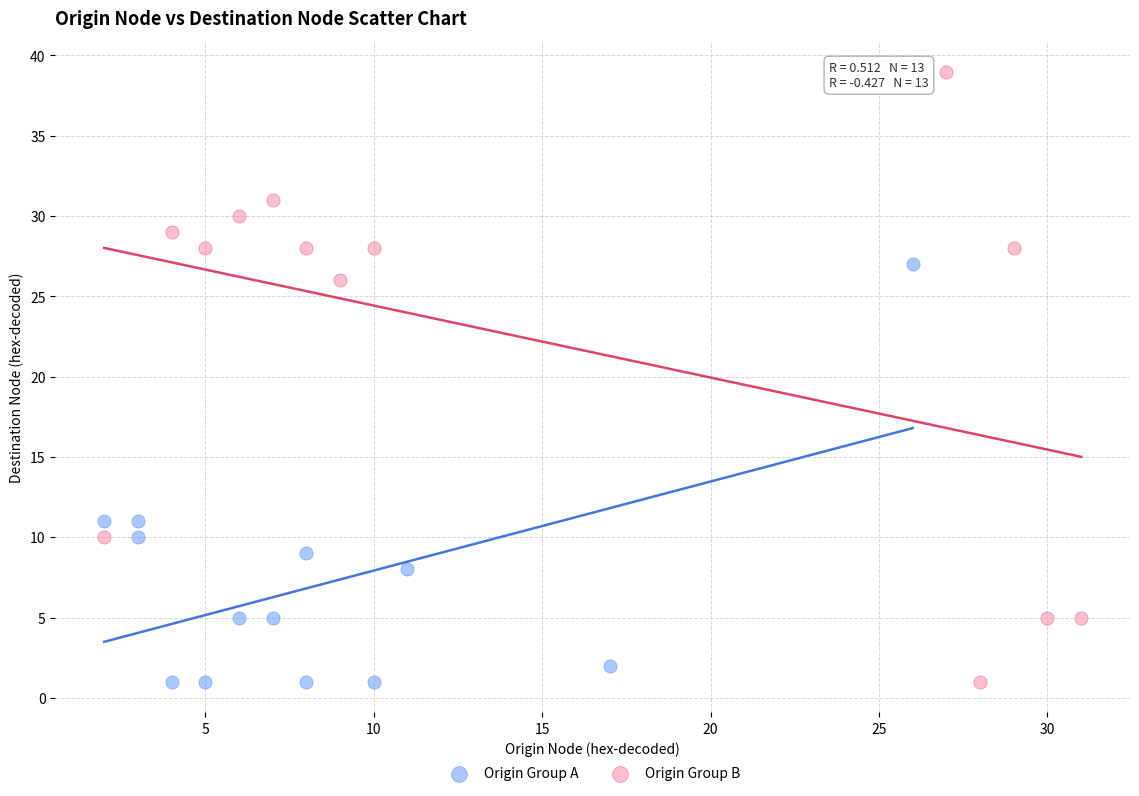

Which series reaches the maximum Y coordinate?

Origin Group B